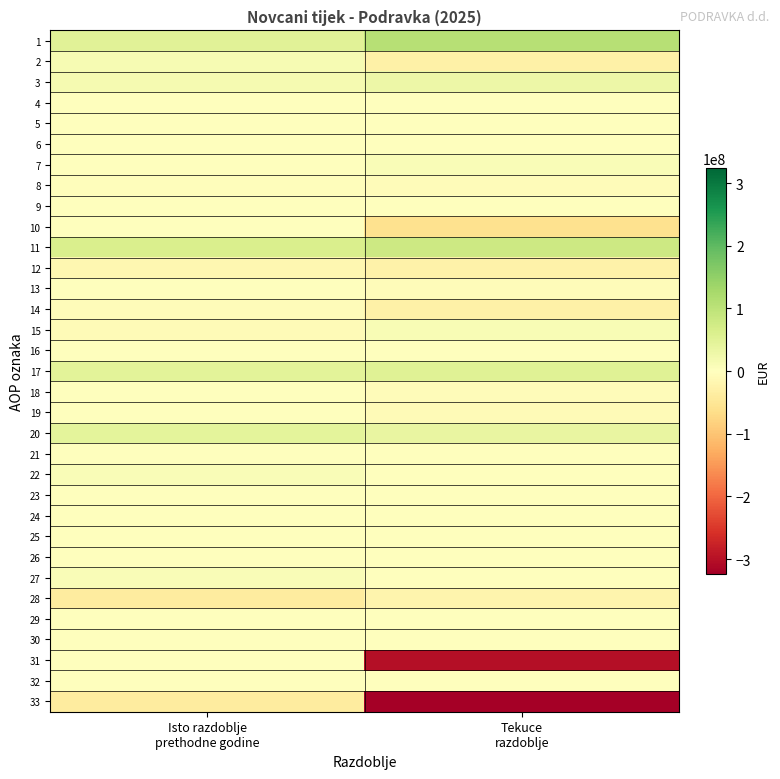

List the series in order of their peak value, highest first.

1, 11, 17, 20, 3, 2, 15, 27, 7, 22, 21, 23, 5, 13, 4, 24, 25, 10, 16, 26, 29, 30, 31, 32, 9, 19, 6, 18, 8, 14, 12, 28, 33